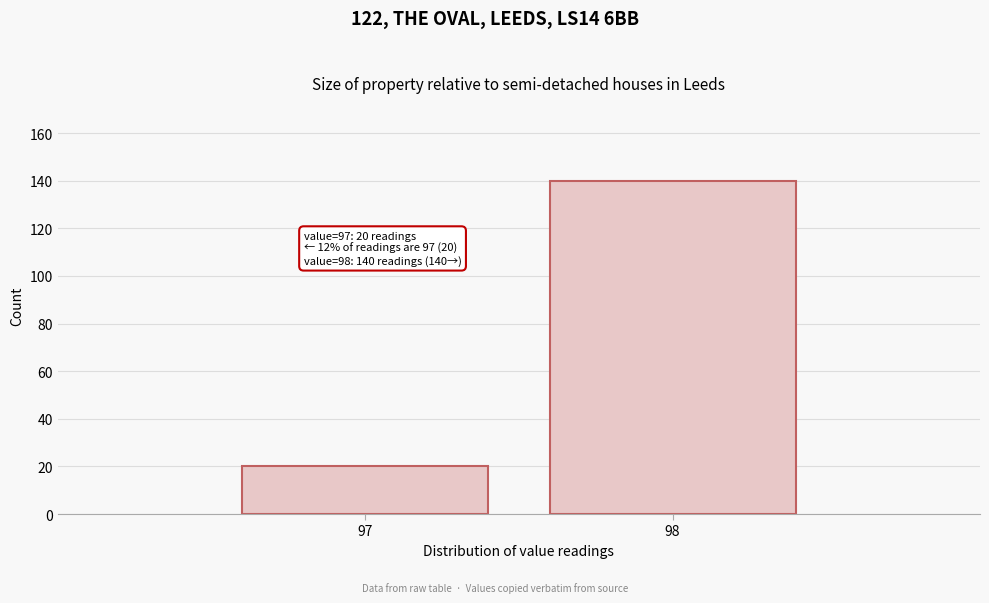

Reading left to right, transcribe all the data shown in this chart.

20	140